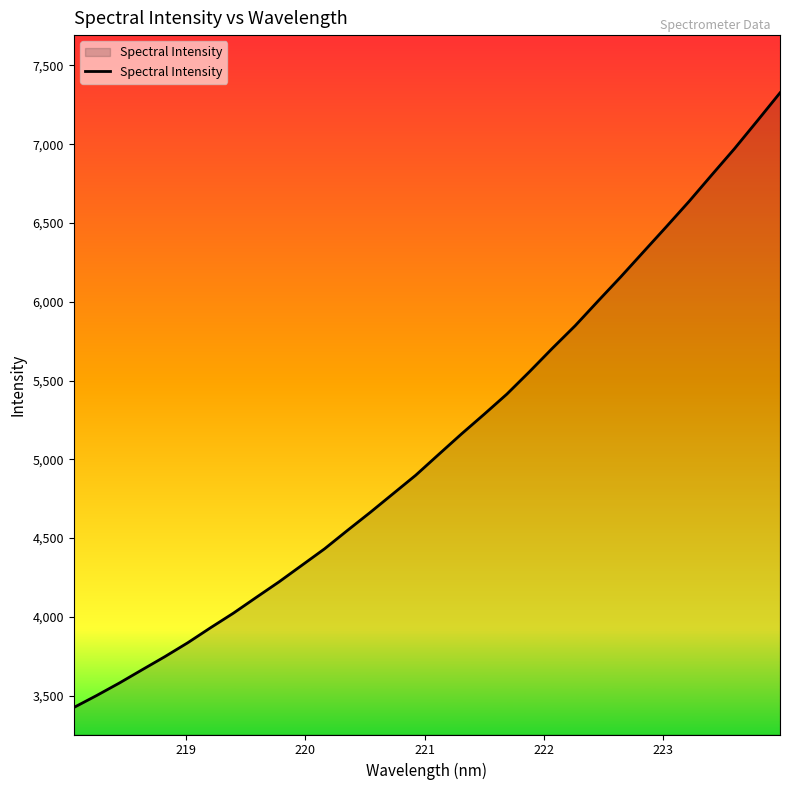

Reading left to right, what are all the values shown in this chart?

3425.2	3501.2	3580.7	3664.9	3748.5	3836.4	3931.6	4024.0	4123.7	4222.4	4327.3	4432.3	4548.6	4663.0	4781.1	4899.2	5030.1	5160.0	5285.6	5413.8	5557.0	5704.8	5847.9	6003.6	6157.5	6316.5	6475.2	6636.1	6804.6	6971.4	7147.5	7325.7